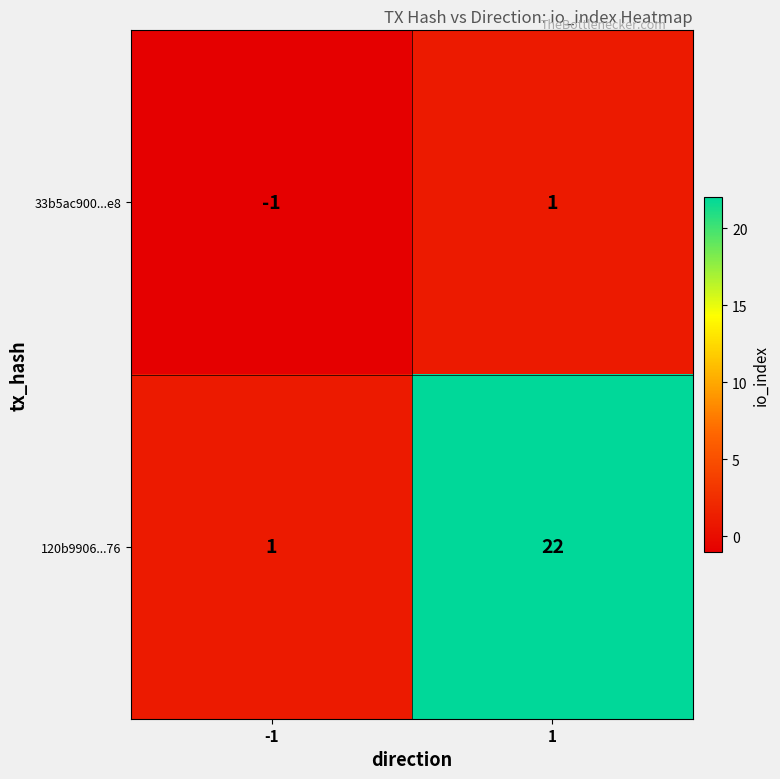

Rank the series by their average value, from lowest to highest.

33b5ac900...e8, 120b9906...76